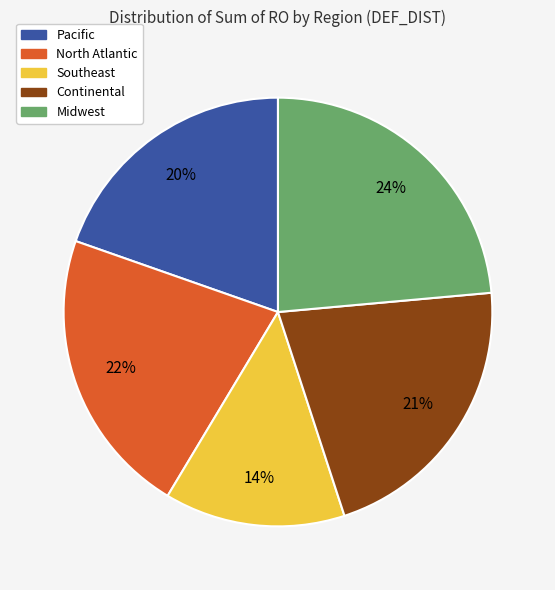

To the nearest percent, what is the average slice percentage?

20%